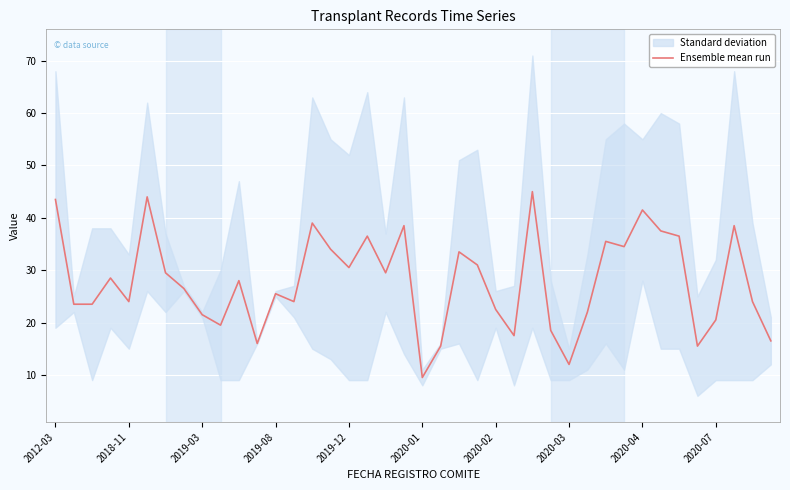

Reading left to right, list all the values displayed in this chart.

43.5	23.5	23.5	28.5	24.0	44.0	29.5	26.5	21.5	19.5	28.0	16.0	25.5	24.0	39.0	34.0	30.5	36.5	29.5	38.5	9.5	15.5	33.5	31.0	22.5	17.5	45.0	18.5	12.0	22.0	35.5	34.5	41.5	37.5	36.5	15.5	20.5	38.5	24.0	16.5